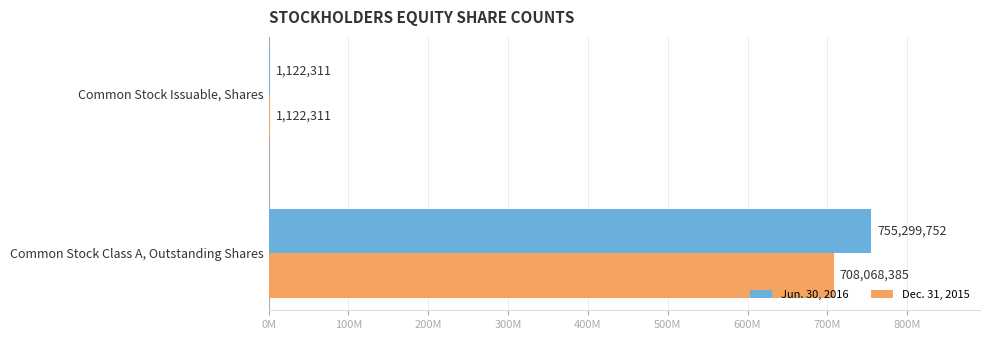

Rank the series by their maximum value, from highest to lowest.

Jun. 30, 2016, Dec. 31, 2015